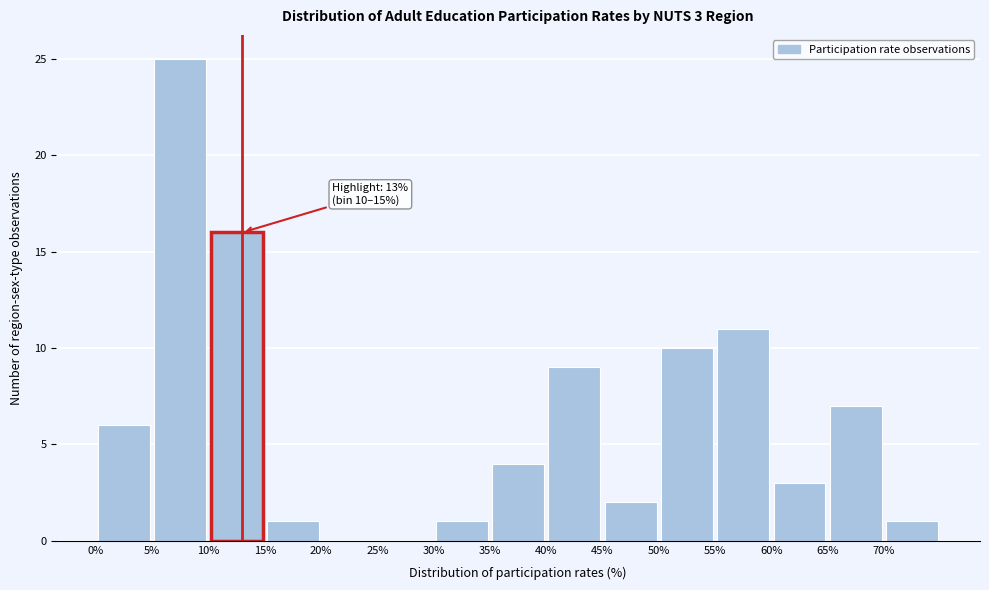

Which range on the x-axis has the tallest bar?

5 to 10